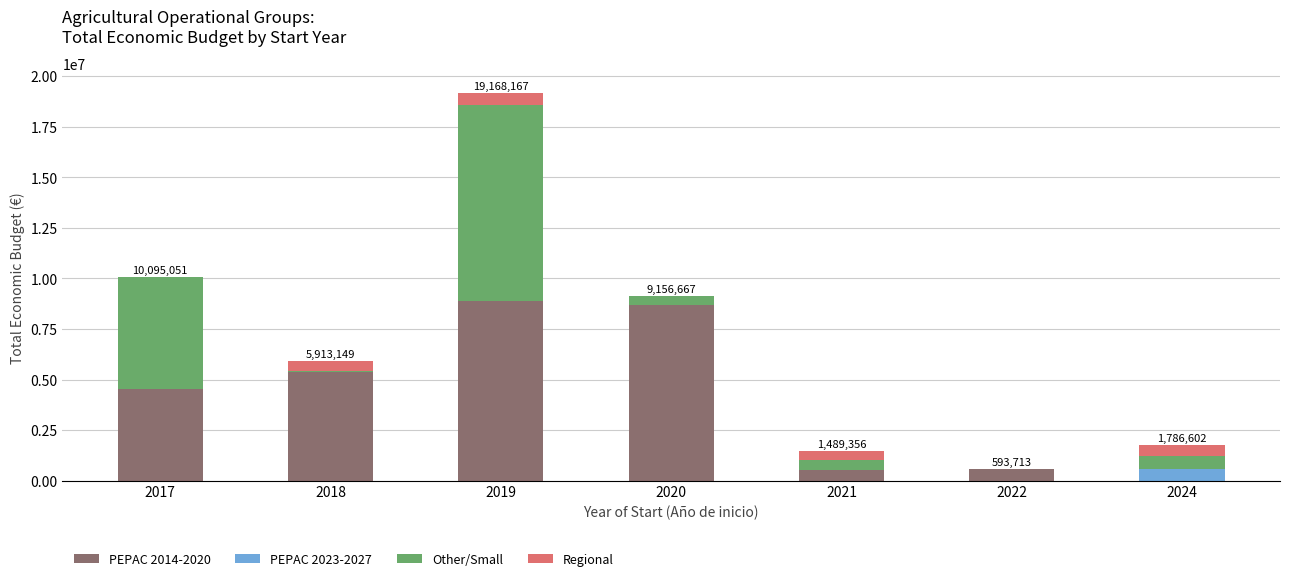

True or false: PEPAC 2014-2020 has a value of 8701686 at 2020.

True